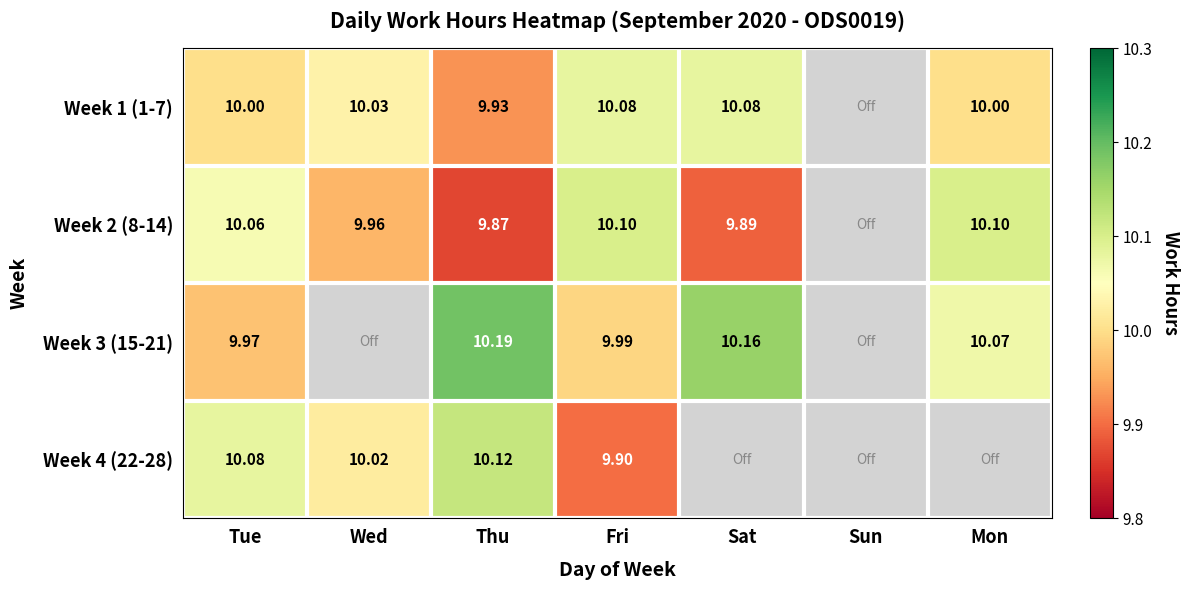

How many values in the Week 1 (1-7) series are below 10?

2